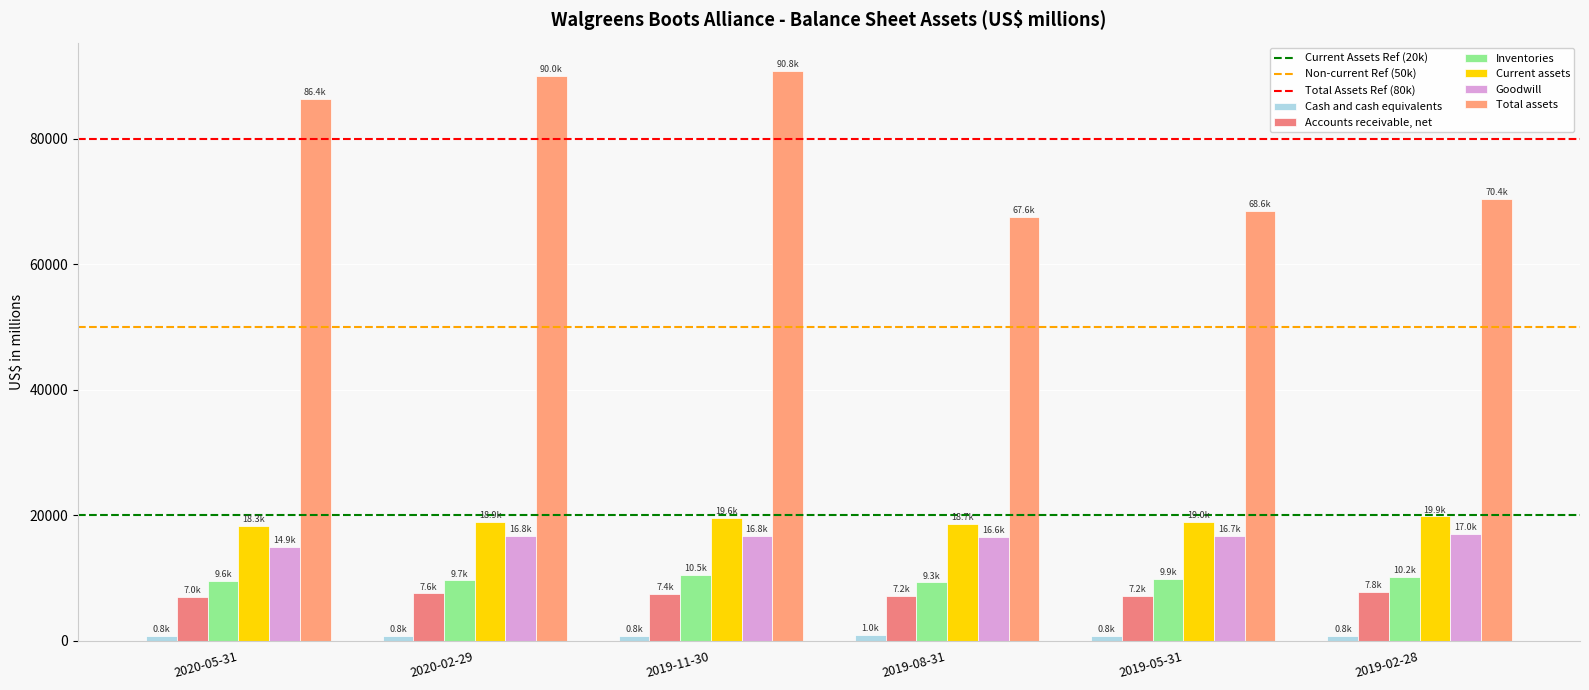

Which series has the largest total across all categories?

Total assets